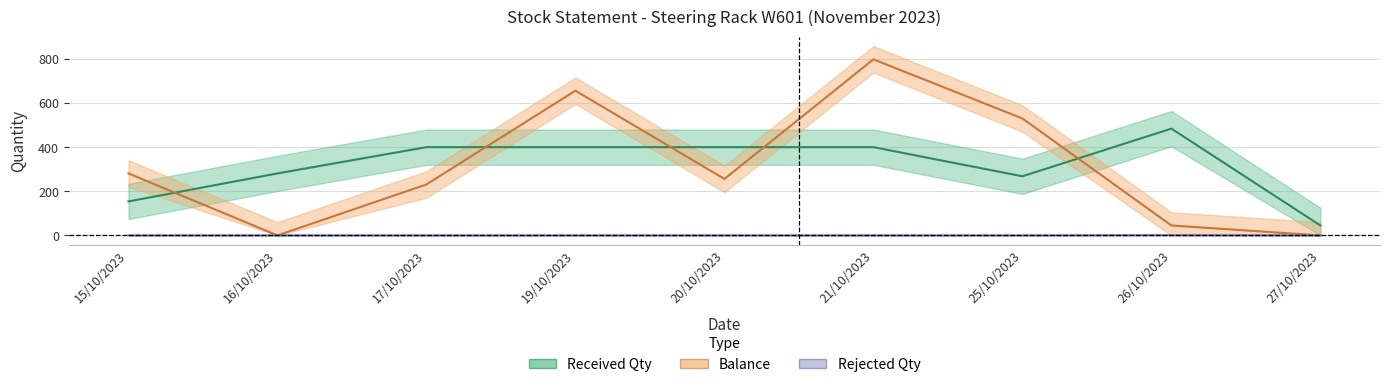

What are all the series names shown in the legend?

Received Qty, Balance, Rejected Qty